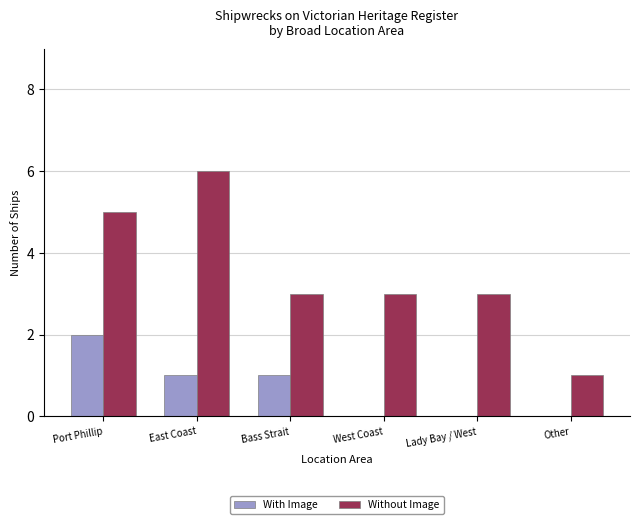

Are the bars grouped side by side (vs. stacked)?

Yes